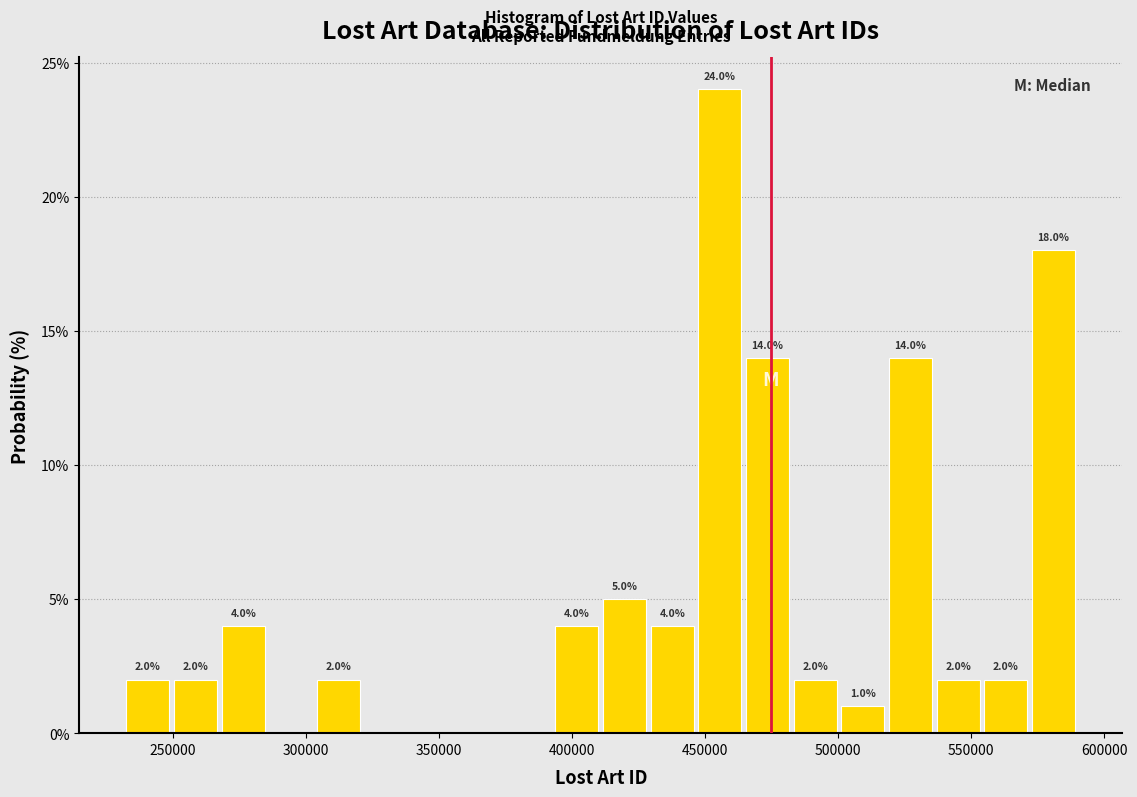

Read against the x-axis, roughly where is the centre of the tallest bar?

455000